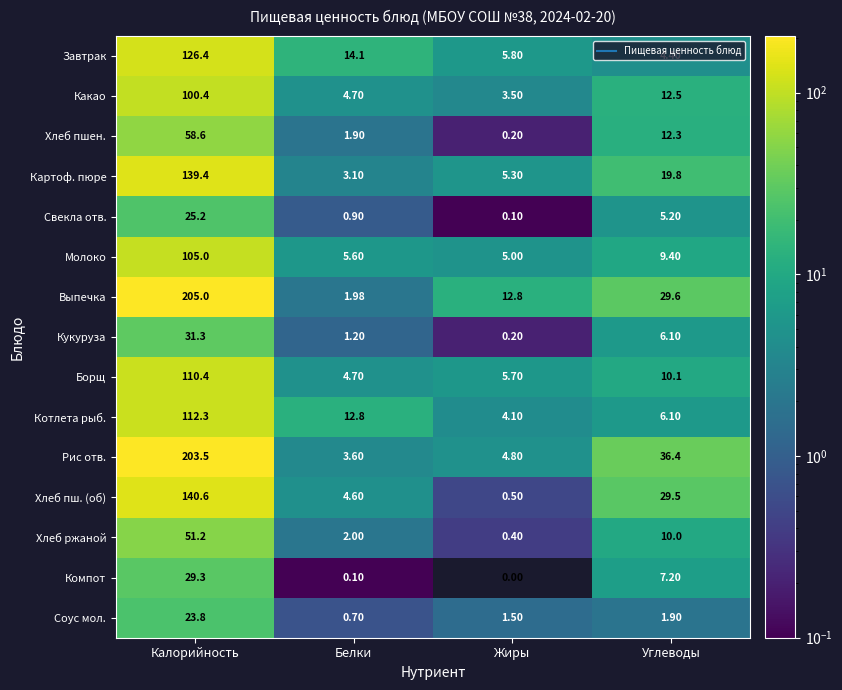

Between Жиры and Углеводы, which series saw the biggest shift?

Рис отв.